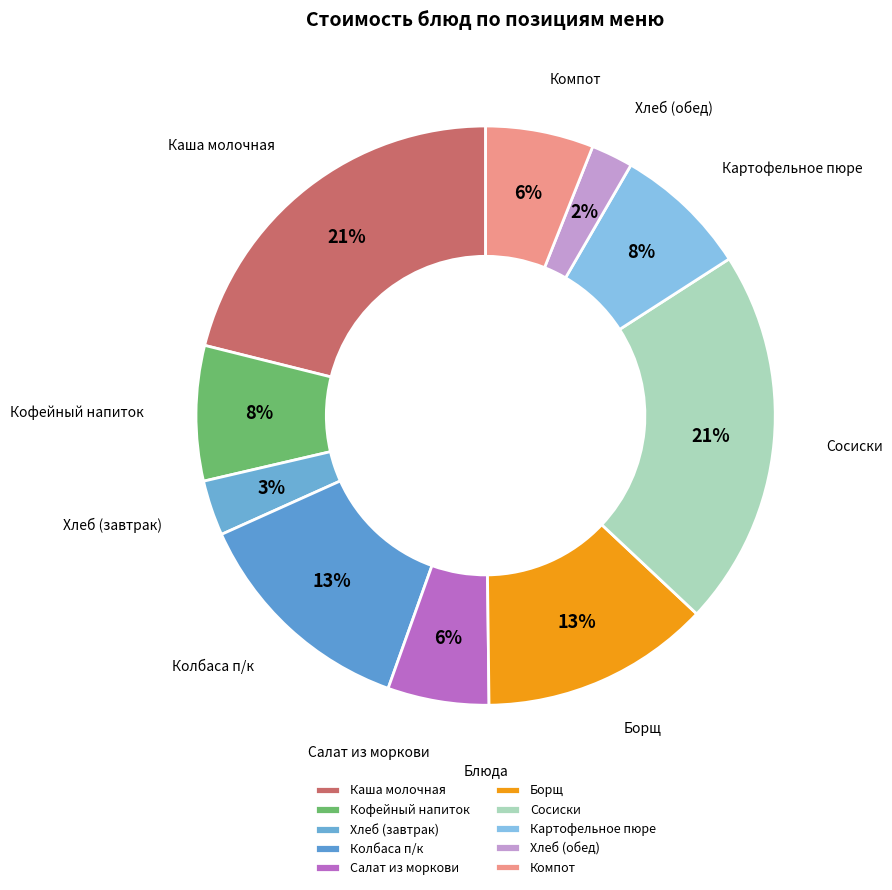

To the nearest percent, what is the average slice percentage?

10%